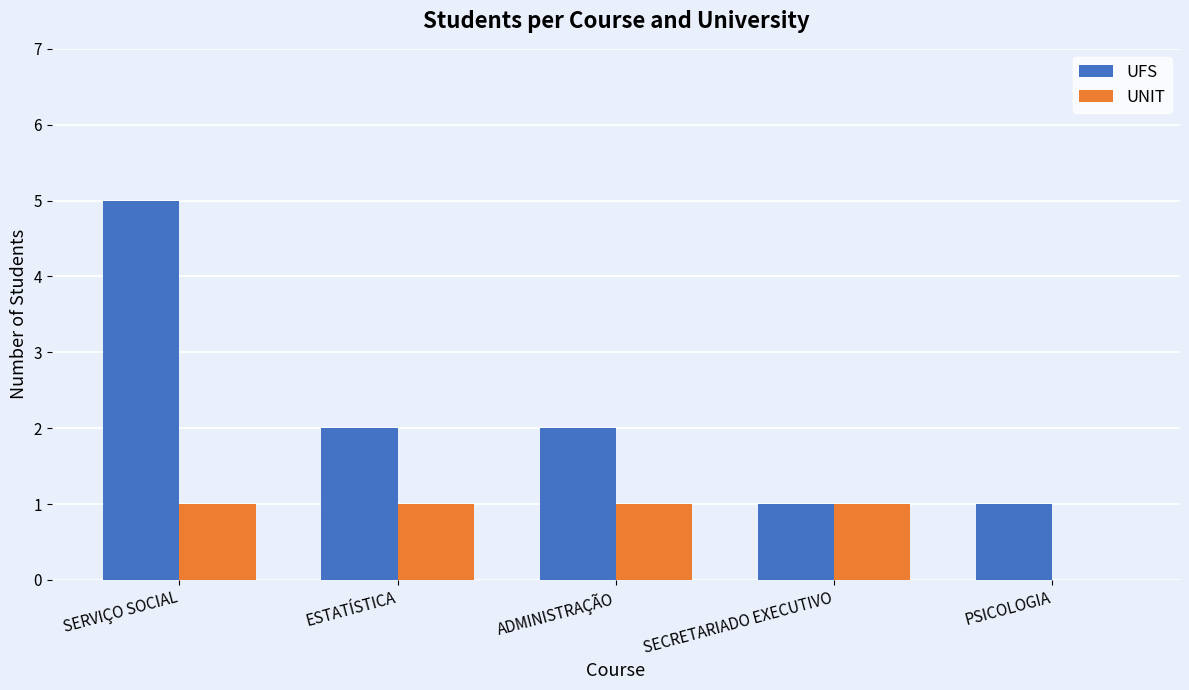

What are all the series names shown in the legend?

UFS, UNIT